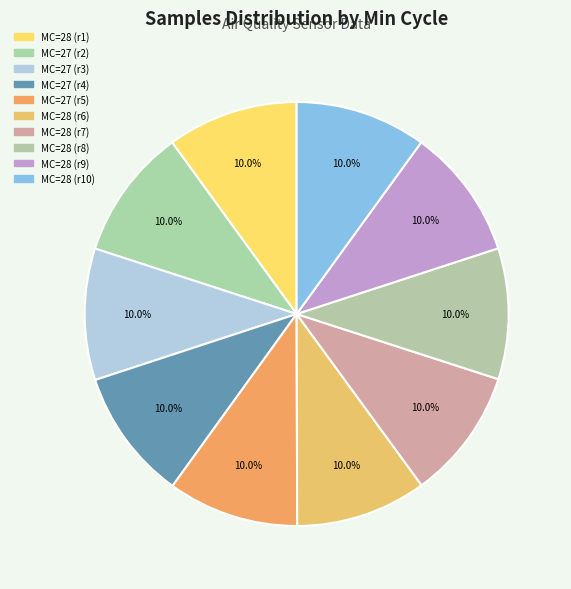

To the nearest percent, what is the average slice percentage?

10%